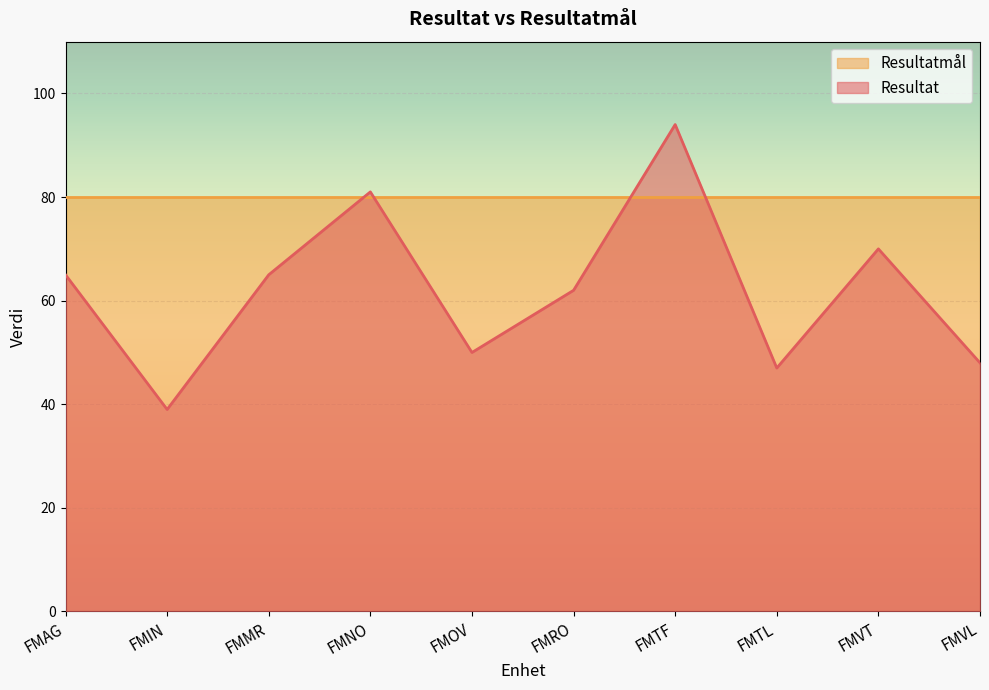

Rank the categories by value from highest to lowest.

FMTF, FMNO, FMVT, FMAG, FMMR, FMRO, FMOV, FMVL, FMTL, FMIN